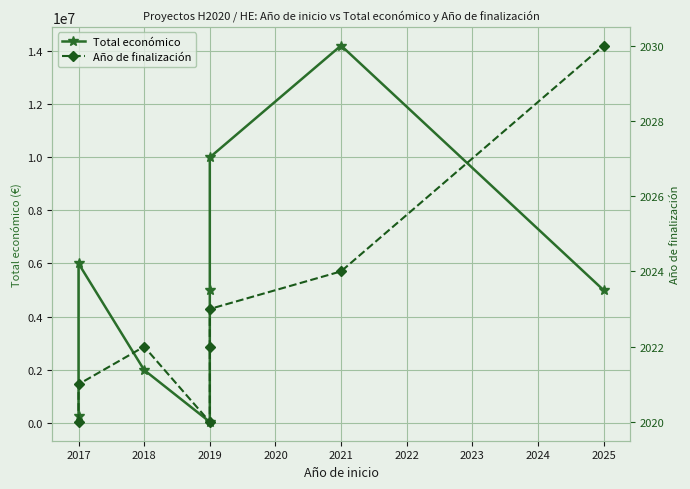

Which series has the largest range (max minus min)?

Total económico